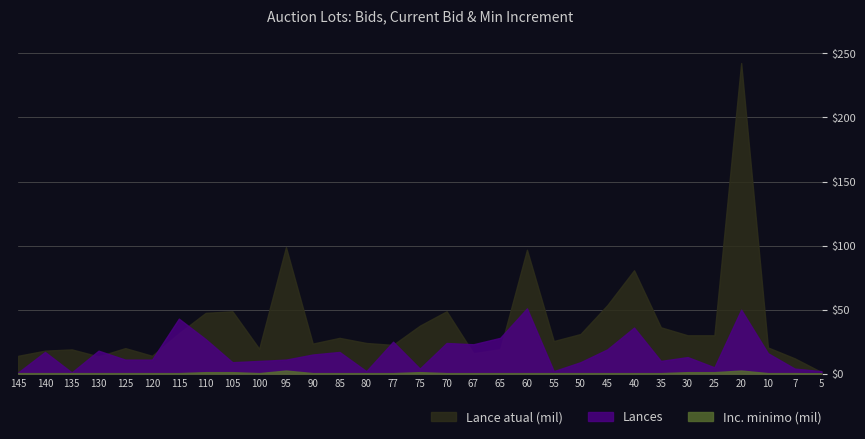

Count the number of categories in the chart.

31